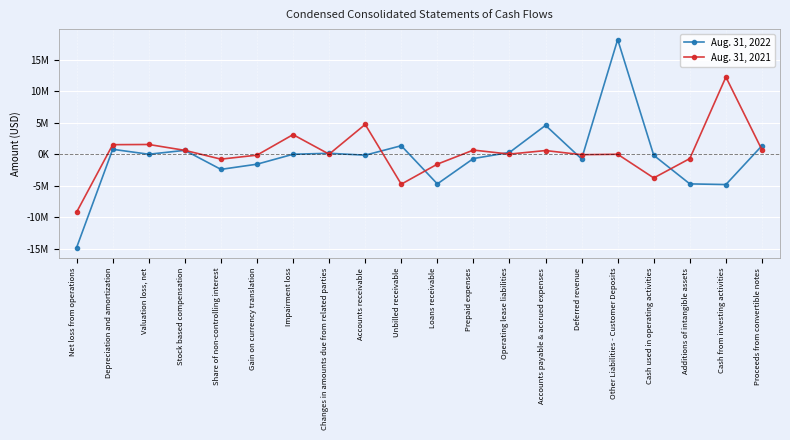

Is it true that Aug. 31, 2022 equals 3167 at Valuation loss, net?

True